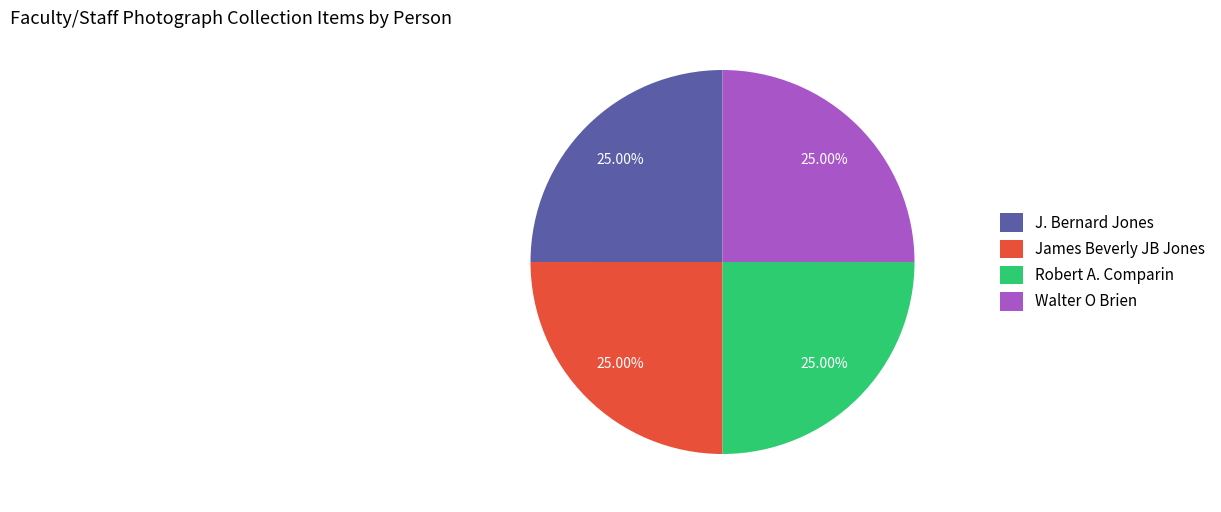

To the nearest percent, what is the combined percentage of J. Bernard Jones and Robert A. Comparin?

50%